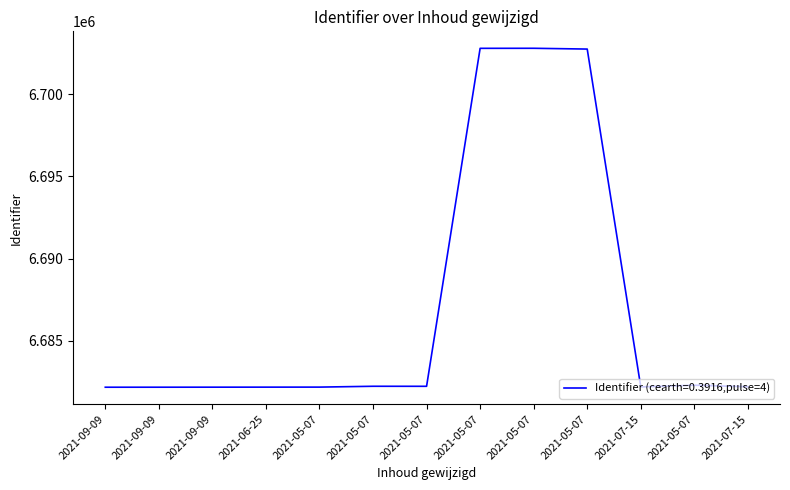

What is the maximum value shown in the chart?

6702801